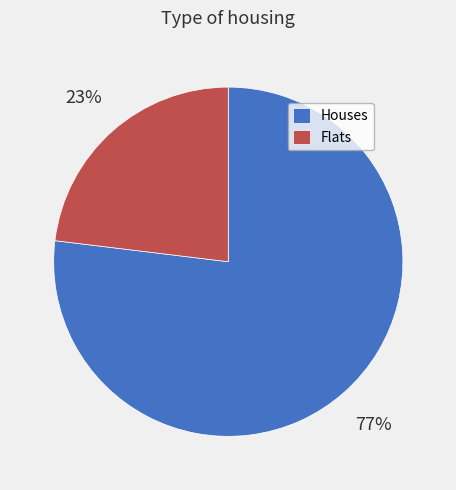

Count the number of slices in the pie.

2